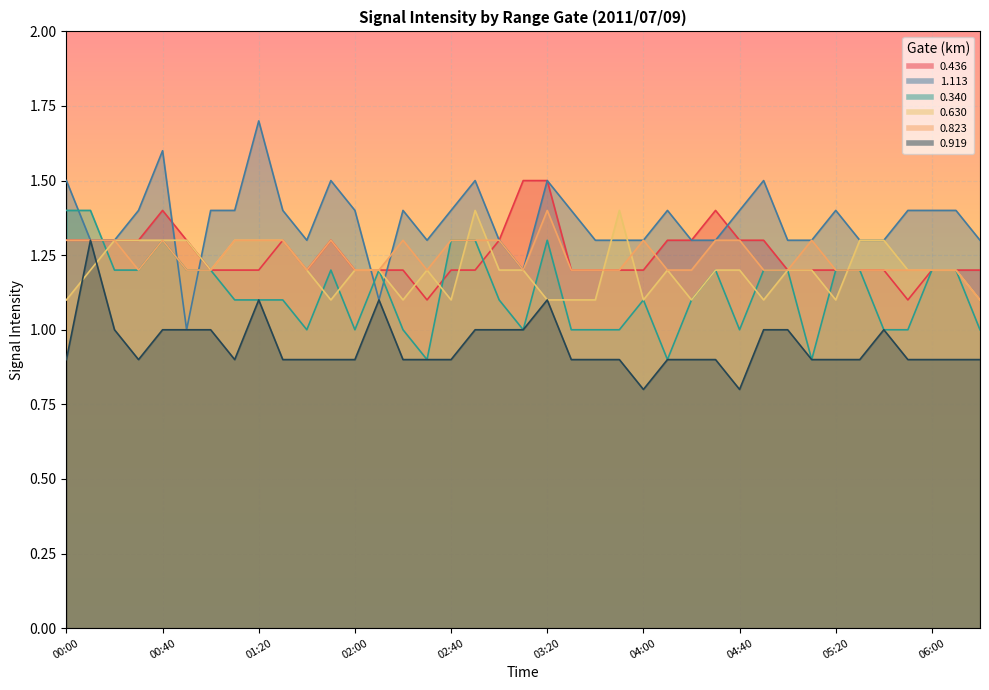

At how many categories does at least one series exceed 1?

39